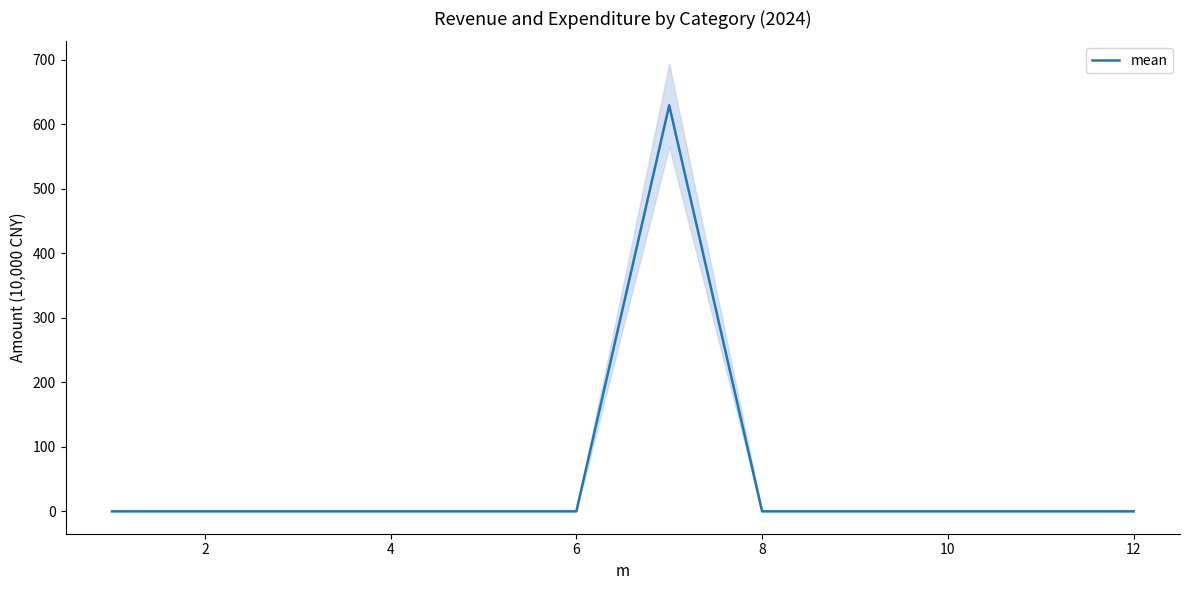

Which category has the lowest value across all series?

2